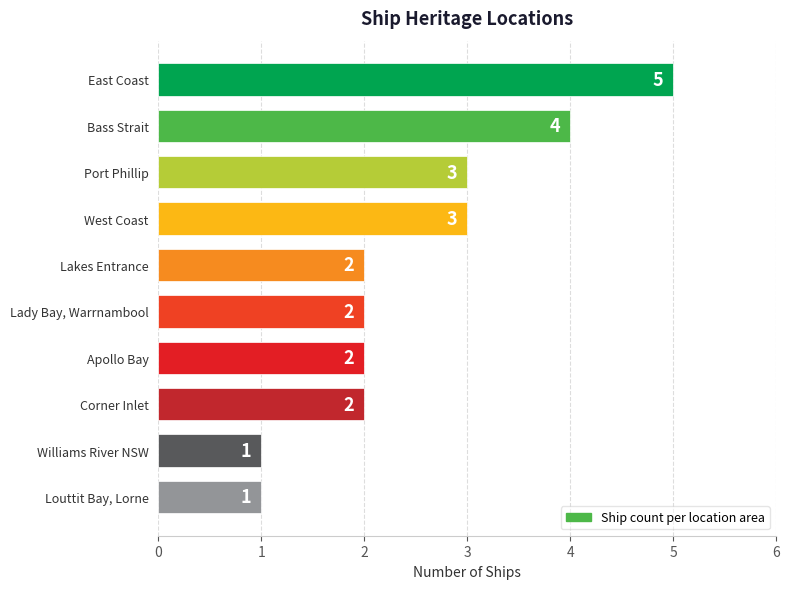

What is the label of the 7th bar from the bottom?

West Coast